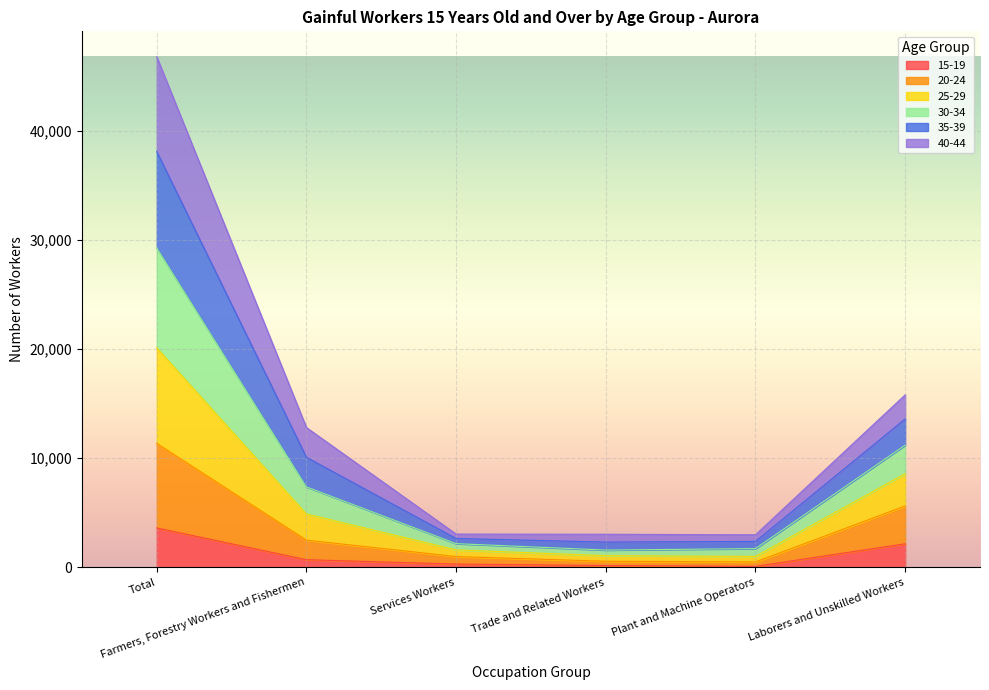

What are all the series names shown in the legend?

15-19, 20-24, 25-29, 30-34, 35-39, 40-44